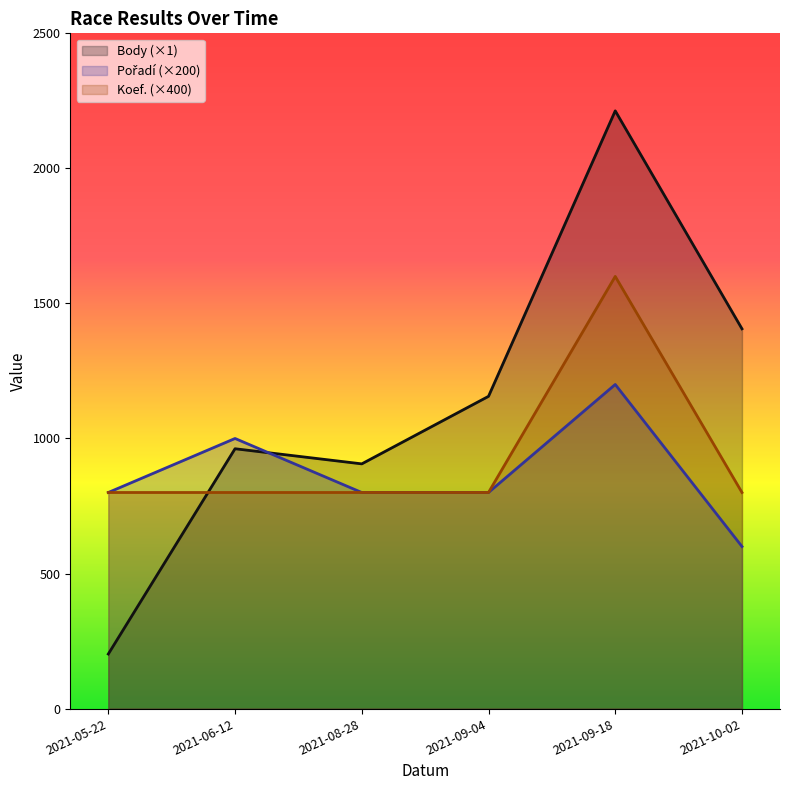

Reading left to right, what are all the values shown in this chart?

Body: 2021-05-22=202	2021-06-12=962	2021-08-28=906	2021-09-04=1156	2021-09-18=2213	2021-10-02=1406
Pořadí: 2021-05-22=800	2021-06-12=1000	2021-08-28=800	2021-09-04=800	2021-09-18=1200	2021-10-02=600
Koef.: 2021-05-22=800	2021-06-12=800	2021-08-28=800	2021-09-04=800	2021-09-18=1600	2021-10-02=800